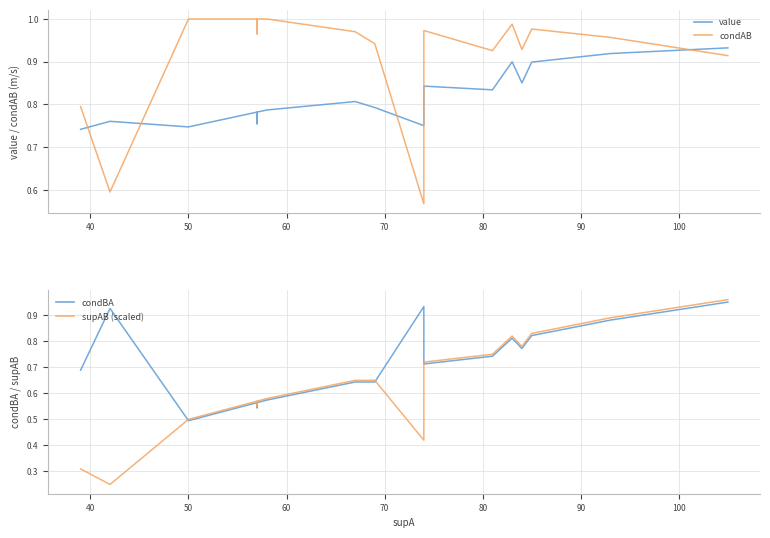

What is the value of the condAB point at the 3rd from the left?

1.0